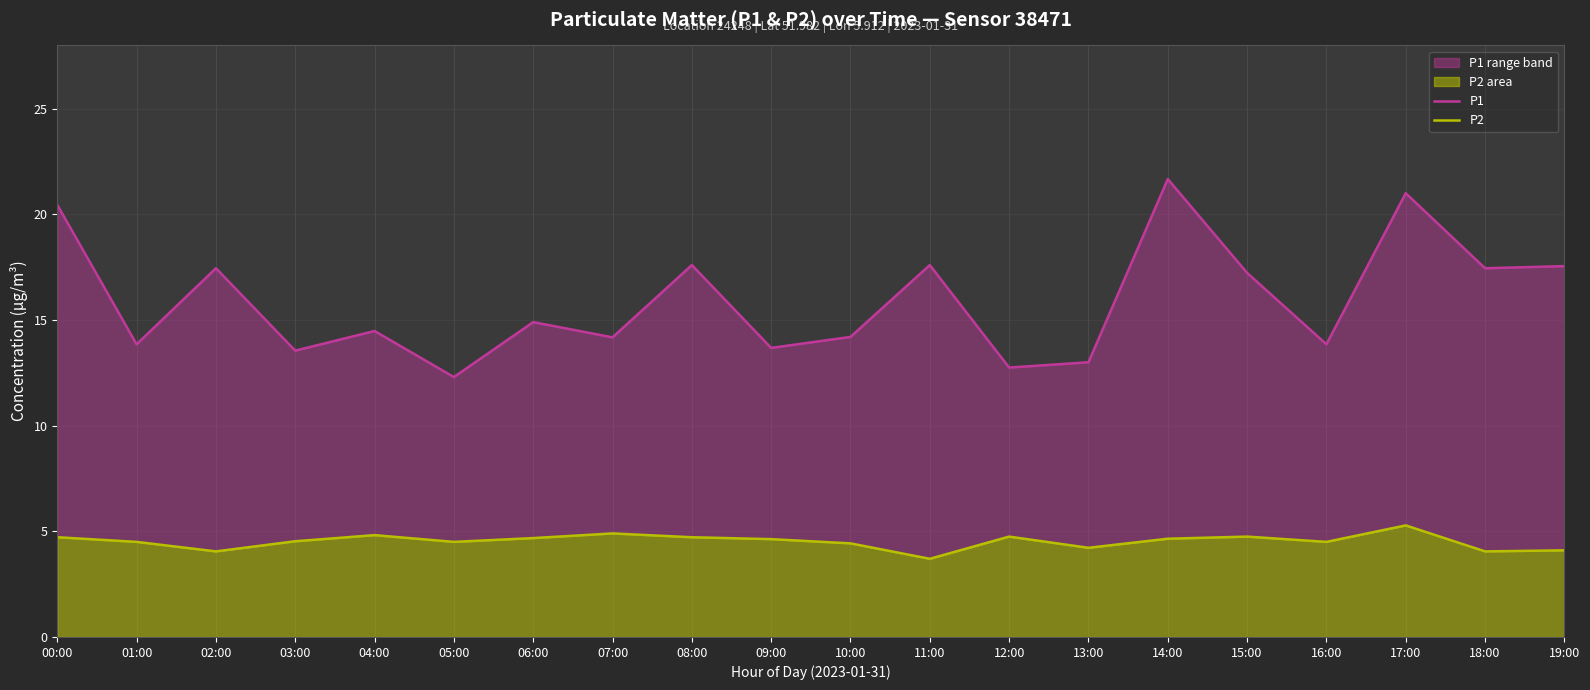

Which label corresponds to the largest value in the chart?

14:00